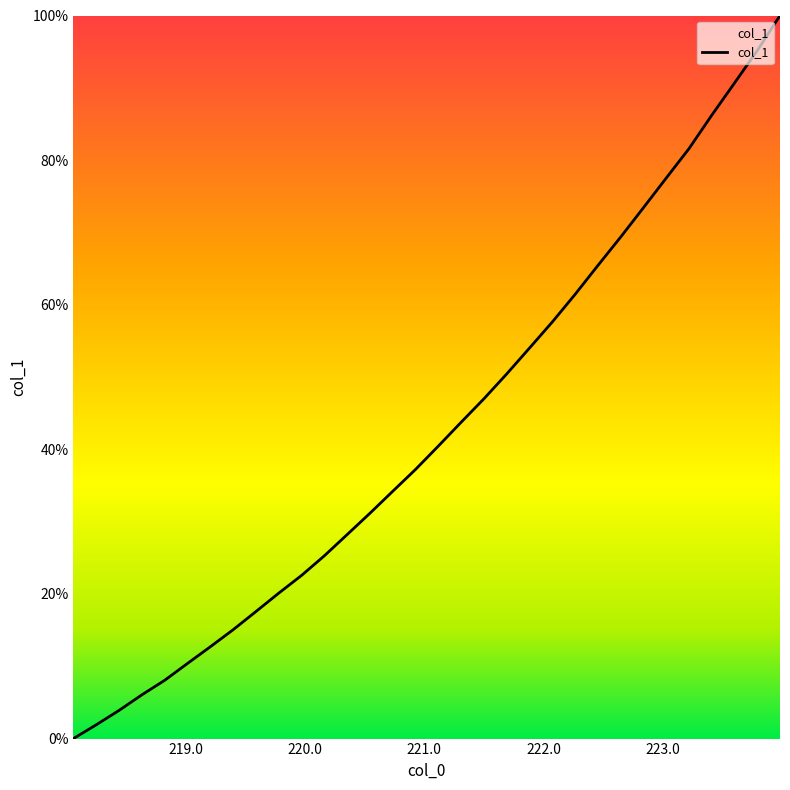

What is the maximum value shown in the chart?

100.0